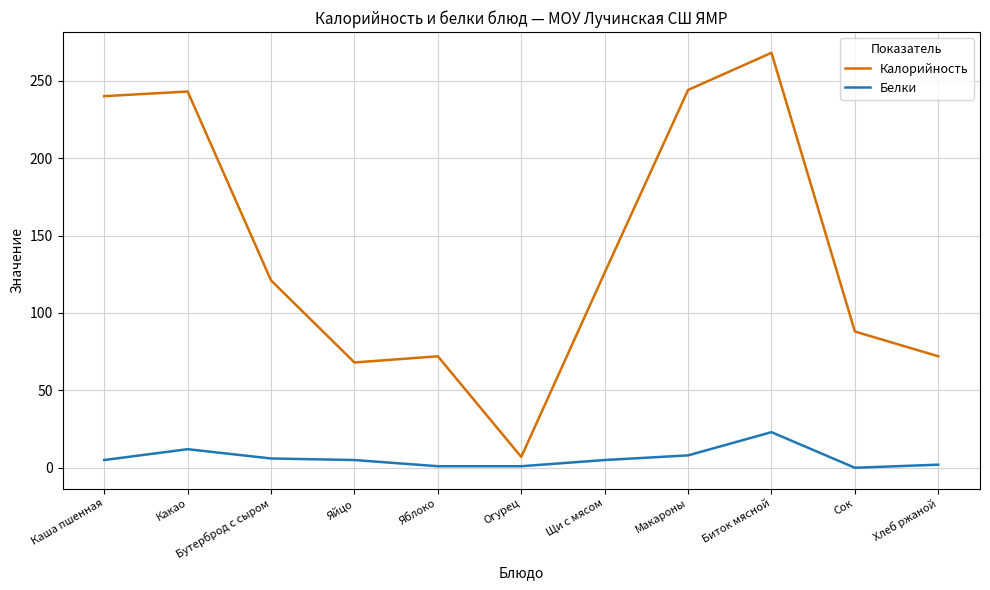

At which category does the chart reach its peak across all series?

Биток мясной